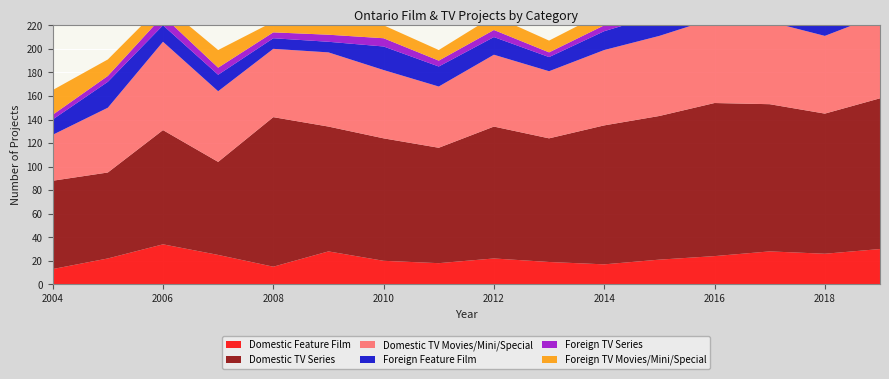

Reading left to right, extract all data points from this chart.

Domestic Feature Film: 2004=13	2005=22	2006=34	2007=25	2008=15	2009=28	2010=20	2011=18	2012=22	2013=19	2014=17	2015=21	2016=24	2017=28	2018=26	2019=30
Domestic TV Series: 2004=75	2005=73	2006=97	2007=79	2008=127	2009=106	2010=104	2011=98	2012=112	2013=105	2014=118	2015=122	2016=130	2017=125	2018=119	2019=128
Domestic TV Movies/Mini/Special: 2004=39	2005=55	2006=75	2007=60	2008=58	2009=63	2010=58	2011=52	2012=61	2013=57	2014=64	2015=68	2016=72	2017=70	2018=66	2019=71
Foreign Feature Film: 2004=13	2005=22	2006=14	2007=14	2008=9	2009=9	2010=20	2011=17	2012=15	2013=12	2014=16	2015=18	2016=20	2017=22	2018=14	2019=16
Foreign TV Series: 2004=4	2005=5	2006=8	2007=6	2008=5	2009=6	2010=7	2011=5	2012=6	2013=4	2014=5	2015=6	2016=7	2017=5	2018=4	2019=6
Foreign TV Movies/Mini/Special: 2004=21	2005=14	2006=10	2007=15	2008=9	2009=13	2010=11	2011=9	2012=12	2013=10	2014=11	2015=13	2016=14	2017=12	2018=10	2019=11